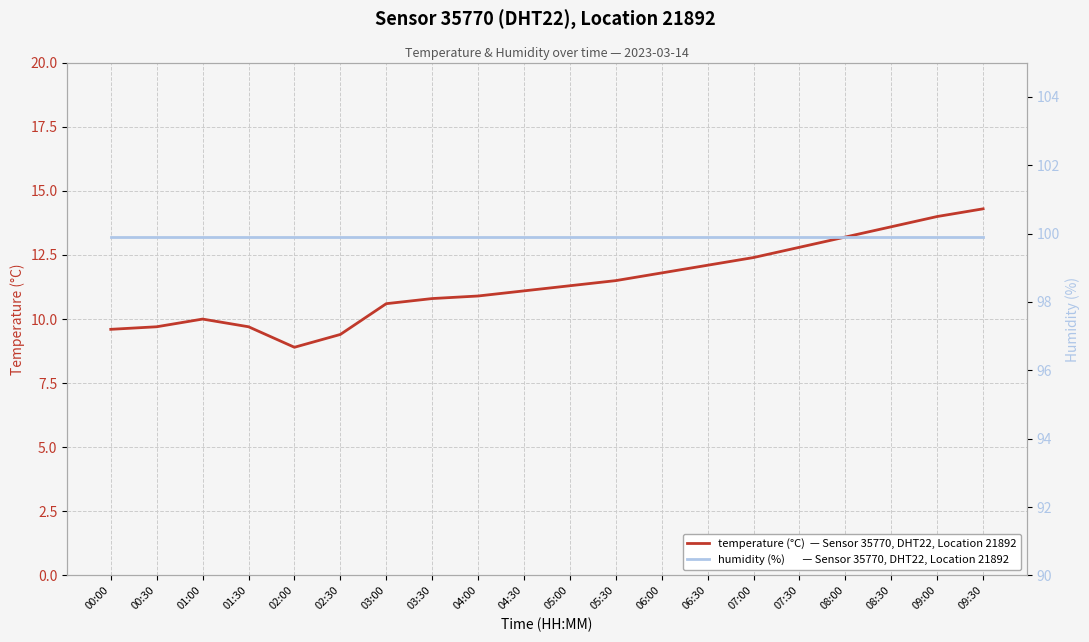

How many lines are shown in the chart?

2